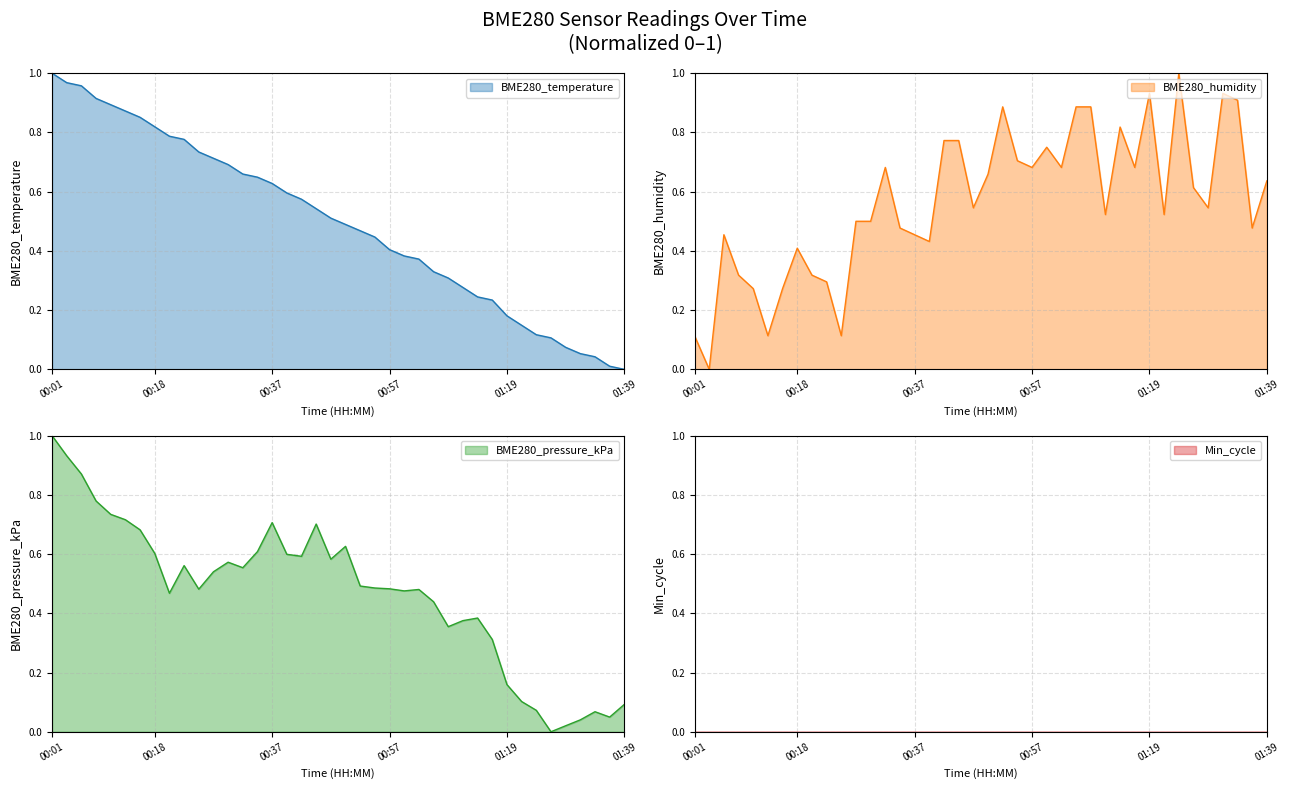

Reading right to left, what are all the values shown in this chart?

BME280_temperature: 01:39=0.0	01:36=0.0	01:34=0.0	01:31=0.1	01:29=0.1	01:26=0.1	01:24=0.1	01:21=0.1	01:19=0.2	01:14=0.2	01:11=0.2	01:09=0.3	01:06=0.3	01:04=0.3	01:02=0.4	00:59=0.4	00:57=0.4	00:54=0.4	00:52=0.5	00:49=0.5	00:47=0.5	00:44=0.5	00:42=0.6	00:40=0.6	00:37=0.6	00:35=0.6	00:32=0.7	00:30=0.7	00:27=0.7	00:25=0.7	00:23=0.8	00:20=0.8	00:18=0.8	00:15=0.9	00:13=0.9	00:10=0.9	00:08=0.9	00:06=1.0	00:03=1.0	00:01=1.0
BME280_humidity: 01:39=0.6	01:36=0.5	01:34=0.9	01:31=0.9	01:29=0.5	01:26=0.6	01:24=1.0	01:21=0.5	01:19=0.9	01:14=0.7	01:11=0.8	01:09=0.5	01:06=0.9	01:04=0.9	01:02=0.7	00:59=0.8	00:57=0.7	00:54=0.7	00:52=0.9	00:49=0.7	00:47=0.5	00:44=0.8	00:42=0.8	00:40=0.4	00:37=0.5	00:35=0.5	00:32=0.7	00:30=0.5	00:27=0.5	00:25=0.1	00:23=0.3	00:20=0.3	00:18=0.4	00:15=0.3	00:13=0.1	00:10=0.3	00:08=0.3	00:06=0.5	00:03=0.0	00:01=0.1
BME280_pressure_kPa: 01:39=0.1	01:36=0.0	01:34=0.1	01:31=0.0	01:29=0.0	01:26=0.0	01:24=0.1	01:21=0.1	01:19=0.2	01:14=0.3	01:11=0.4	01:09=0.4	01:06=0.4	01:04=0.4	01:02=0.5	00:59=0.5	00:57=0.5	00:54=0.5	00:52=0.5	00:49=0.6	00:47=0.6	00:44=0.7	00:42=0.6	00:40=0.6	00:37=0.7	00:35=0.6	00:32=0.6	00:30=0.6	00:27=0.5	00:25=0.5	00:23=0.6	00:20=0.5	00:18=0.6	00:15=0.7	00:13=0.7	00:10=0.7	00:08=0.8	00:06=0.9	00:03=0.9	00:01=1.0